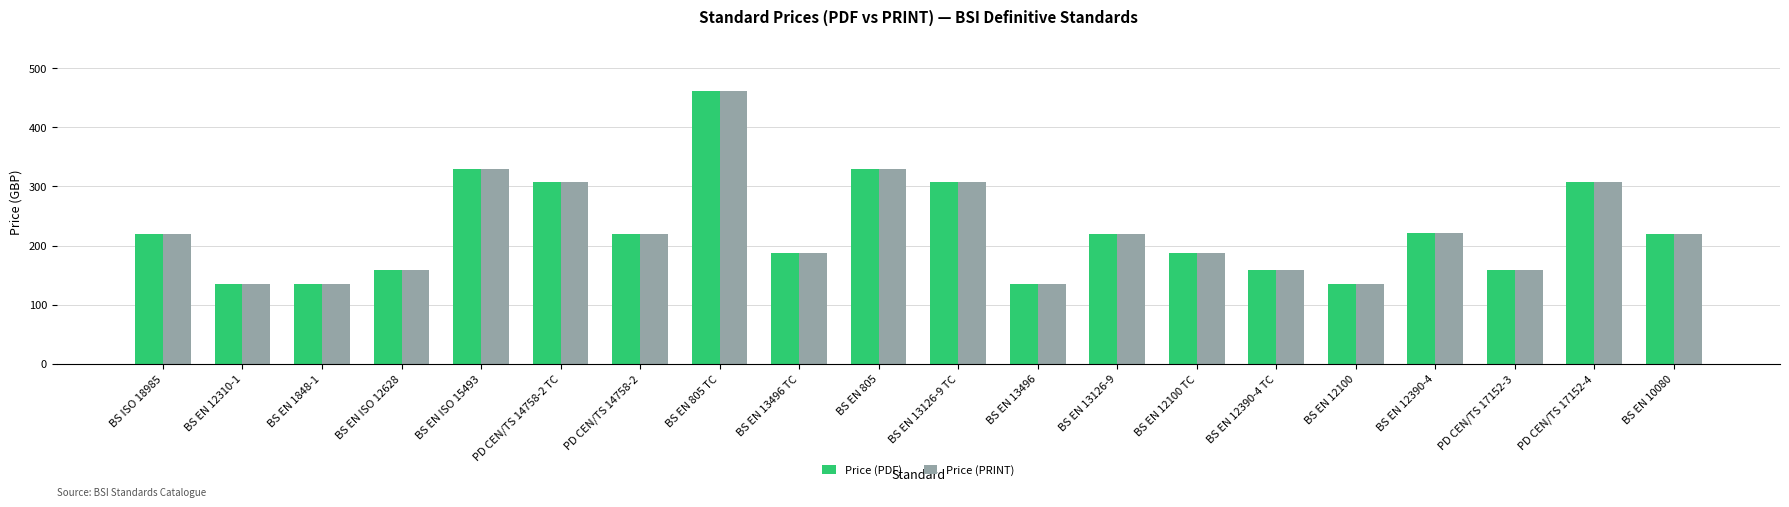

At how many categories does at least one series exceed 209?

11